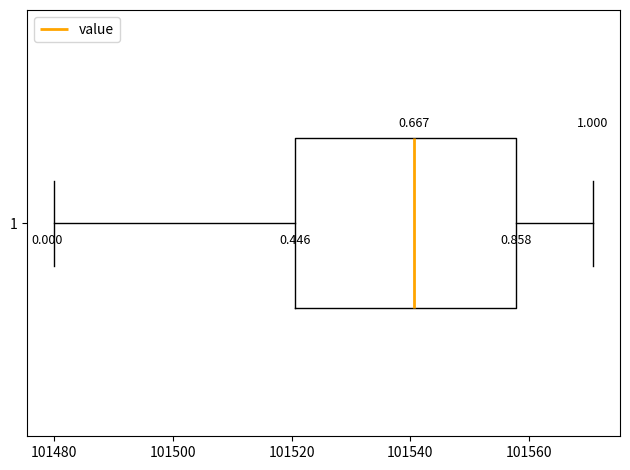

Transcribe this box plot: give where the median line is, the range the box spans, and where the two whiskers end, as read against the x-axis. The values are not printed on the chart, so give them approximately, as read against the axis.

median 101540, box 101520 to 101558, whiskers 101480 to 101570